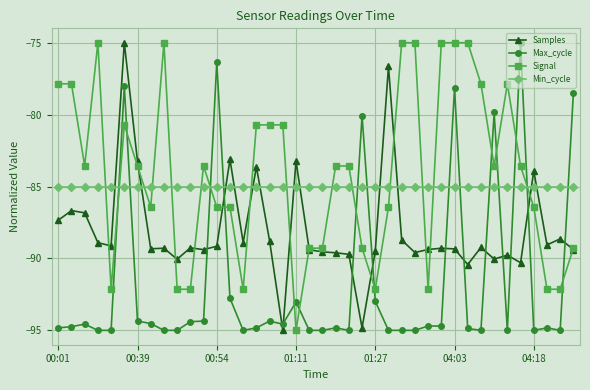

What is the minimum value shown in the chart?

-95.0